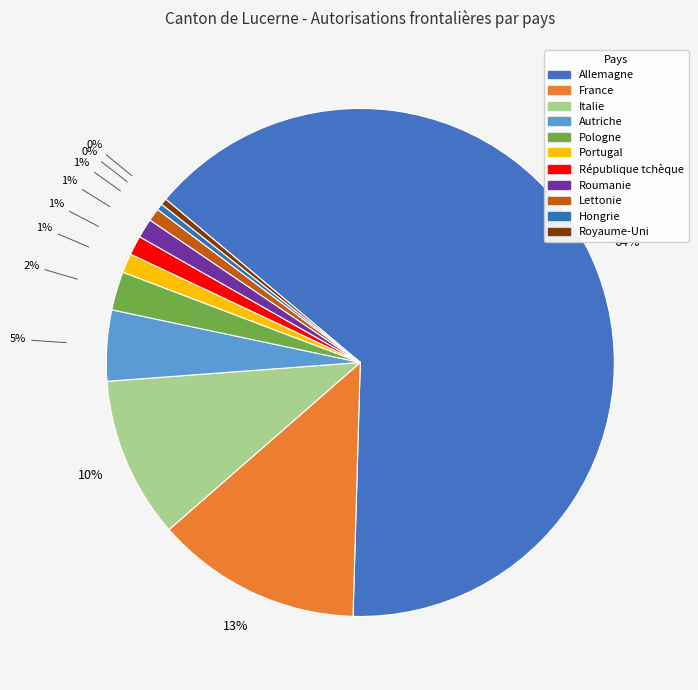

What percentage is the Lettonie slice, to the nearest percent?

1%